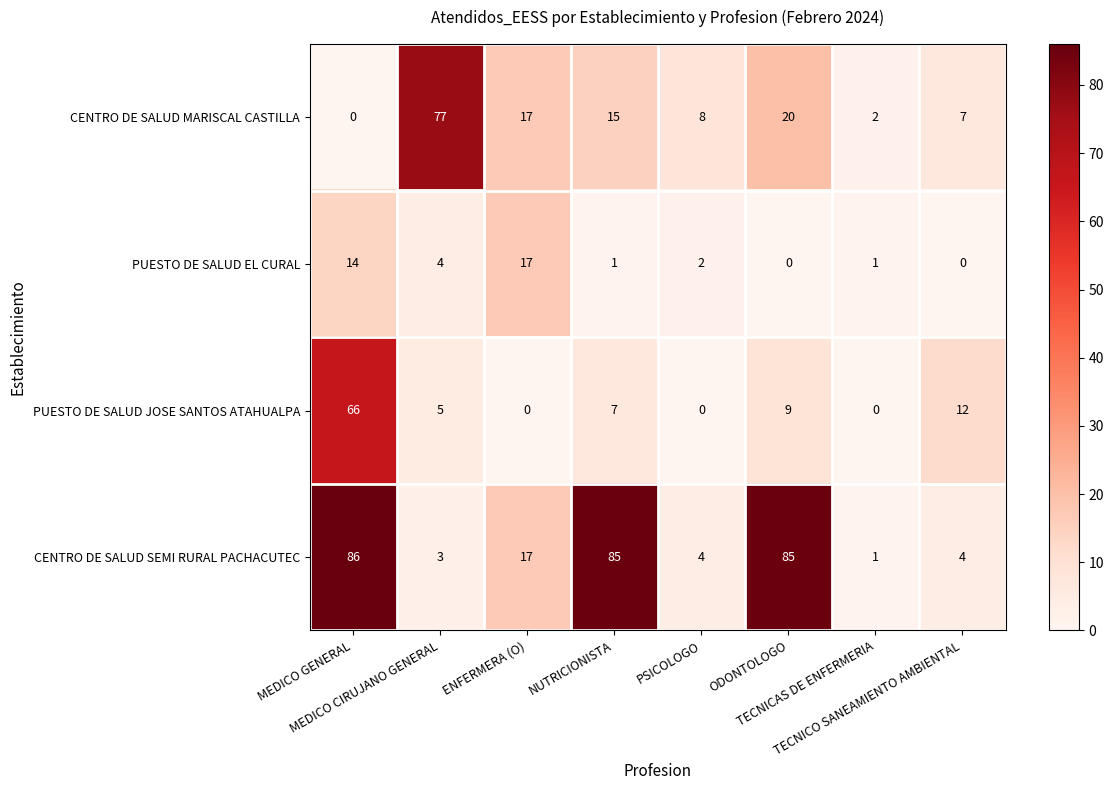

What is the average value of the PUESTO DE SALUD EL CURAL series?

5